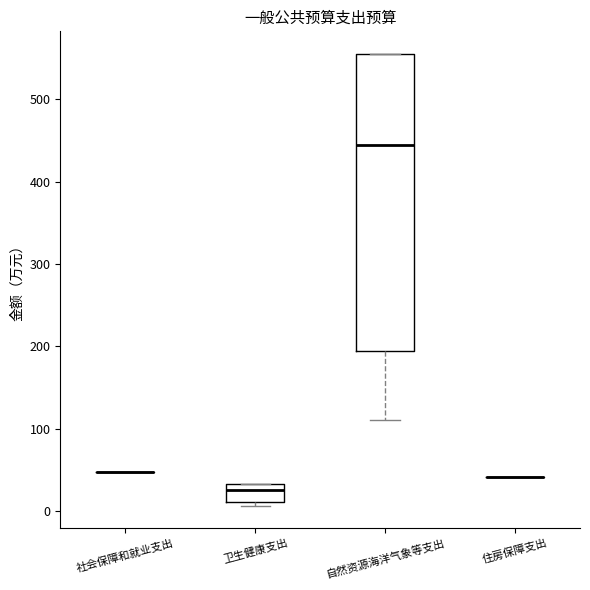

Where does the lower whisker of the box for 自然资源海洋气象等支出 end on the y-axis? The values are not printed on the chart, so give them approximately, as read against the axis.

110